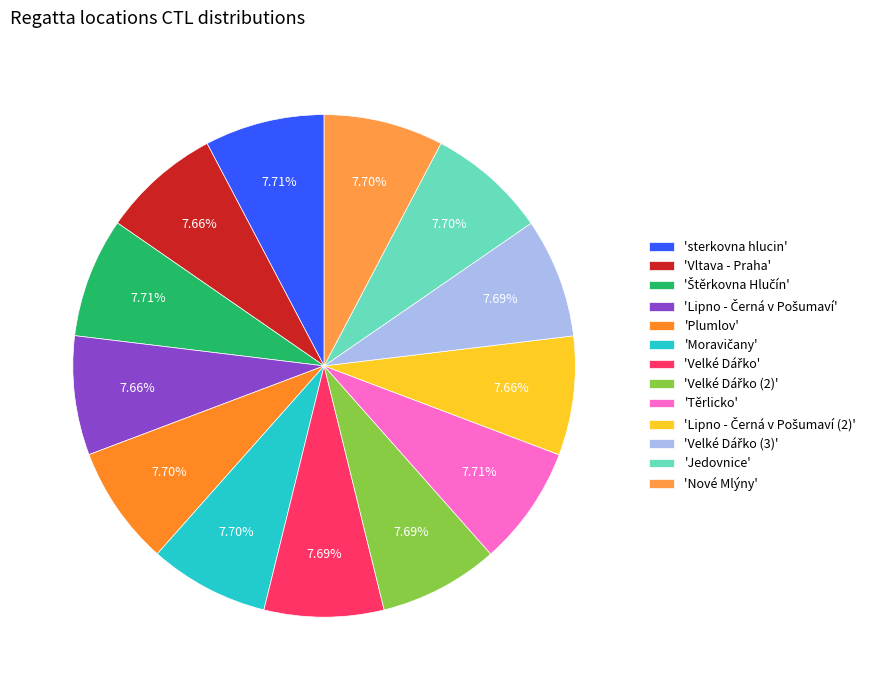

Which category has the smallest portion of the pie?

Vltava - Praha